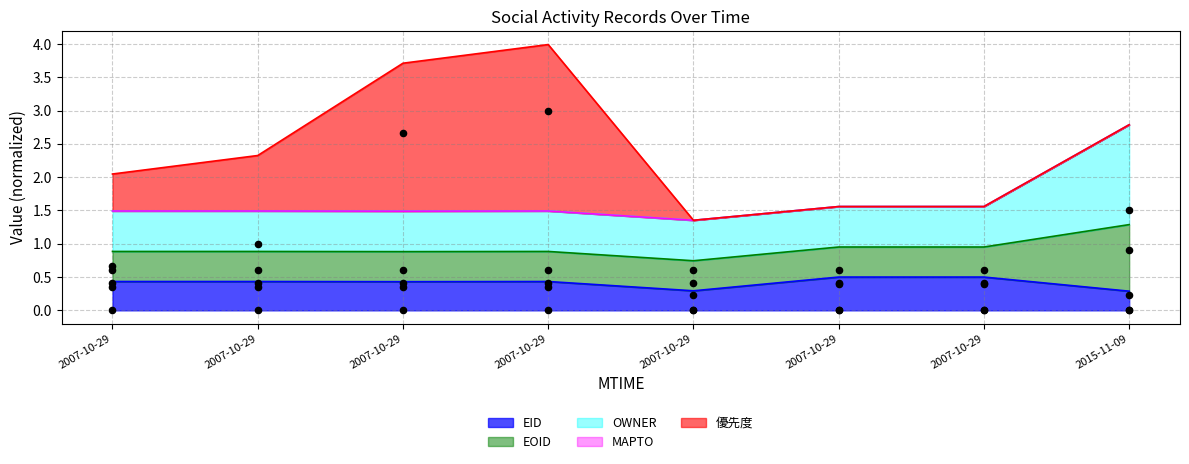

Which series has the largest total across all categories?

優先度